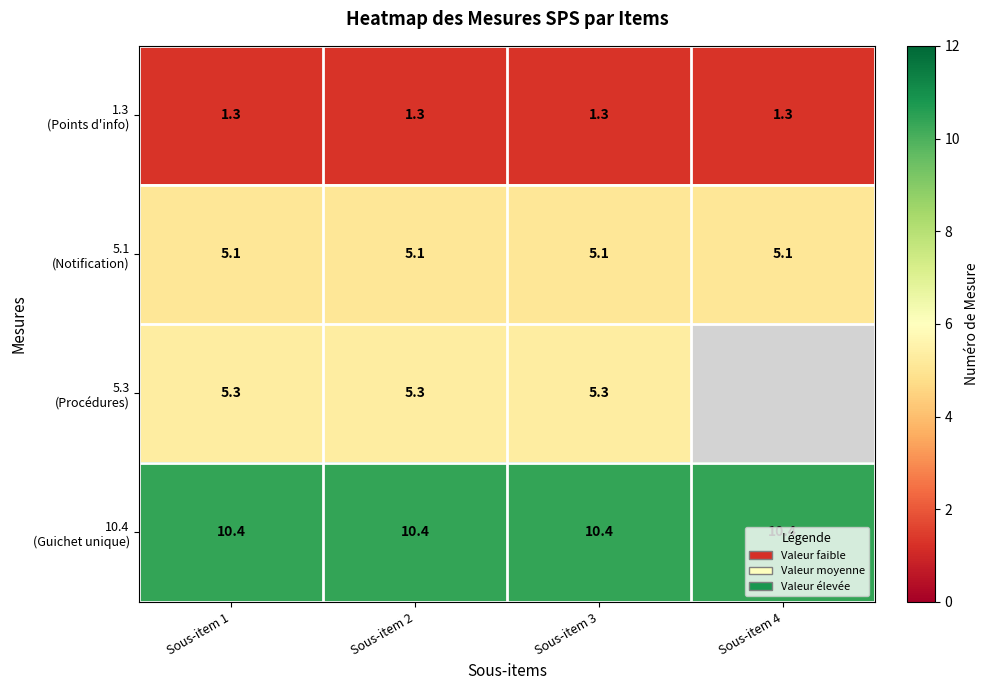

Which label corresponds to the largest value in the chart?

Sous-item 1